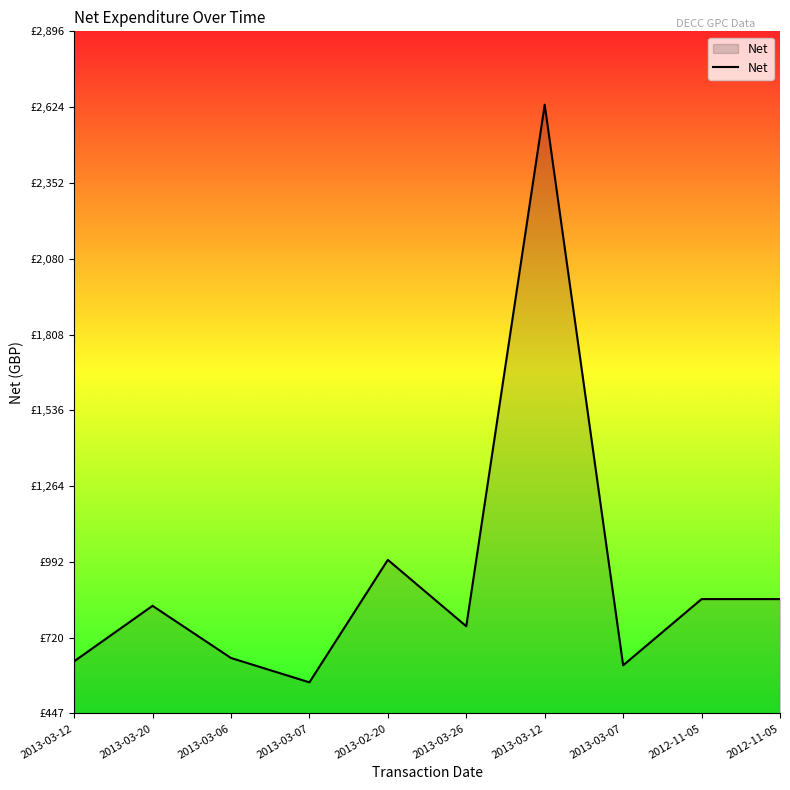

Is it true that the value at 2013-03-20 is 834.0?

True